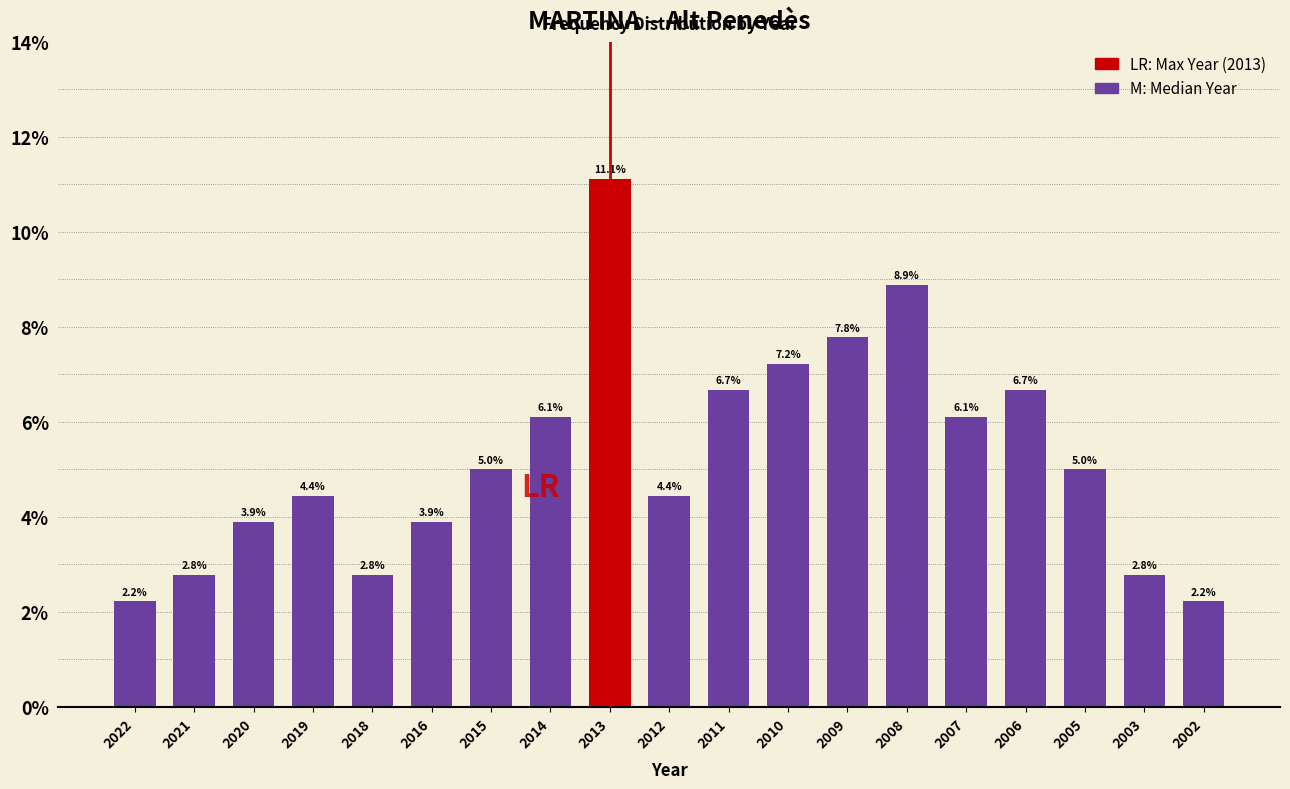

Reading left to right, transcribe all the data shown in this chart.

2022=2.2	2021=2.8	2020=3.9	2019=4.4	2018=2.8	2016=3.9	2015=5.0	2014=6.1	2013=11.1	2012=4.4	2011=6.7	2010=7.2	2009=7.8	2008=8.9	2007=6.1	2006=6.7	2005=5.0	2003=2.8	2002=2.2